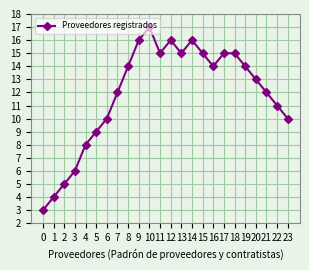

What is the average value?

12